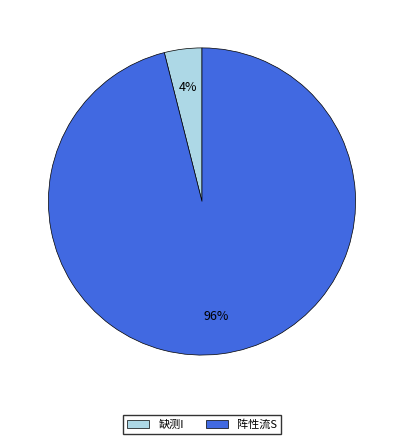

To the nearest percent, what is the average slice percentage?

50%